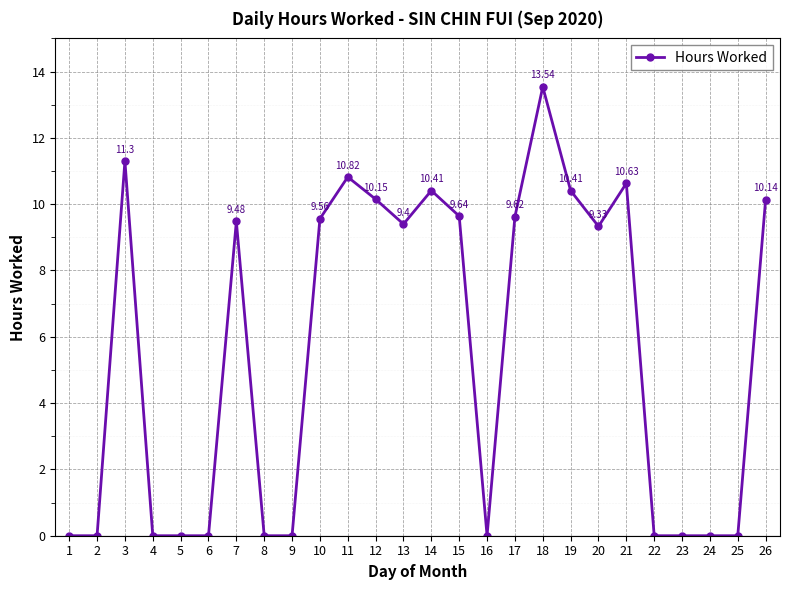

What is the difference between the second highest and second lowest values?

11.3